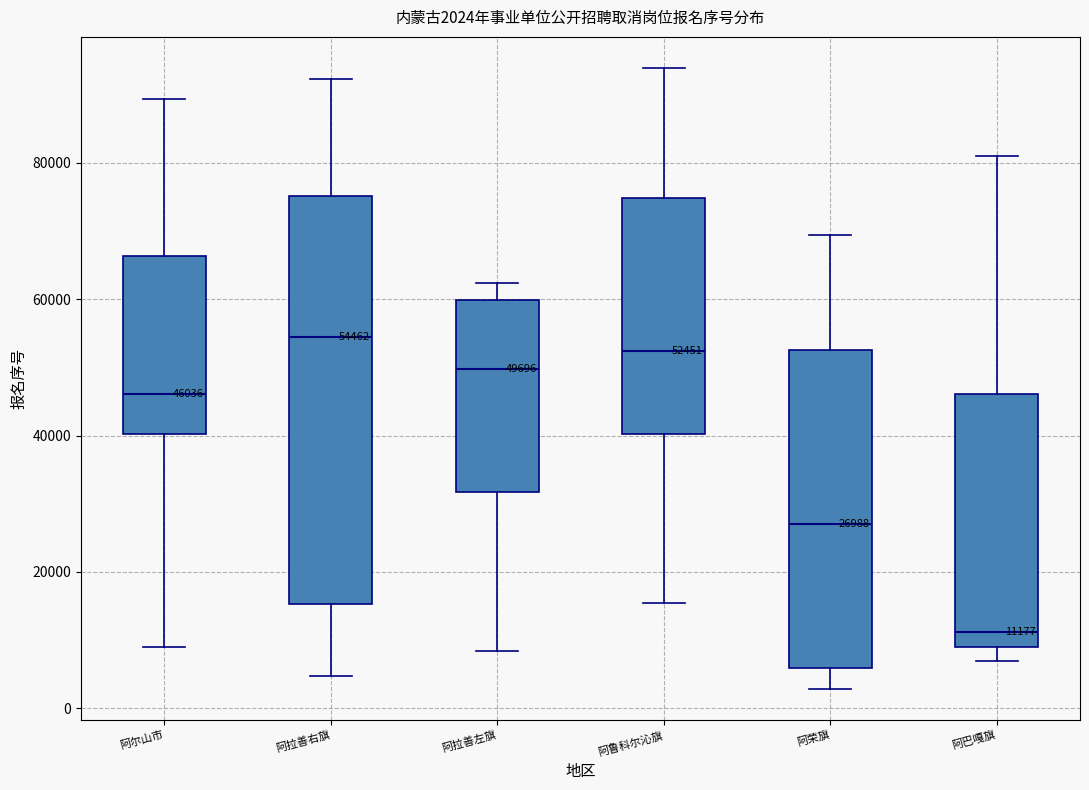

Which box has the highest median line?

阿拉善右旗